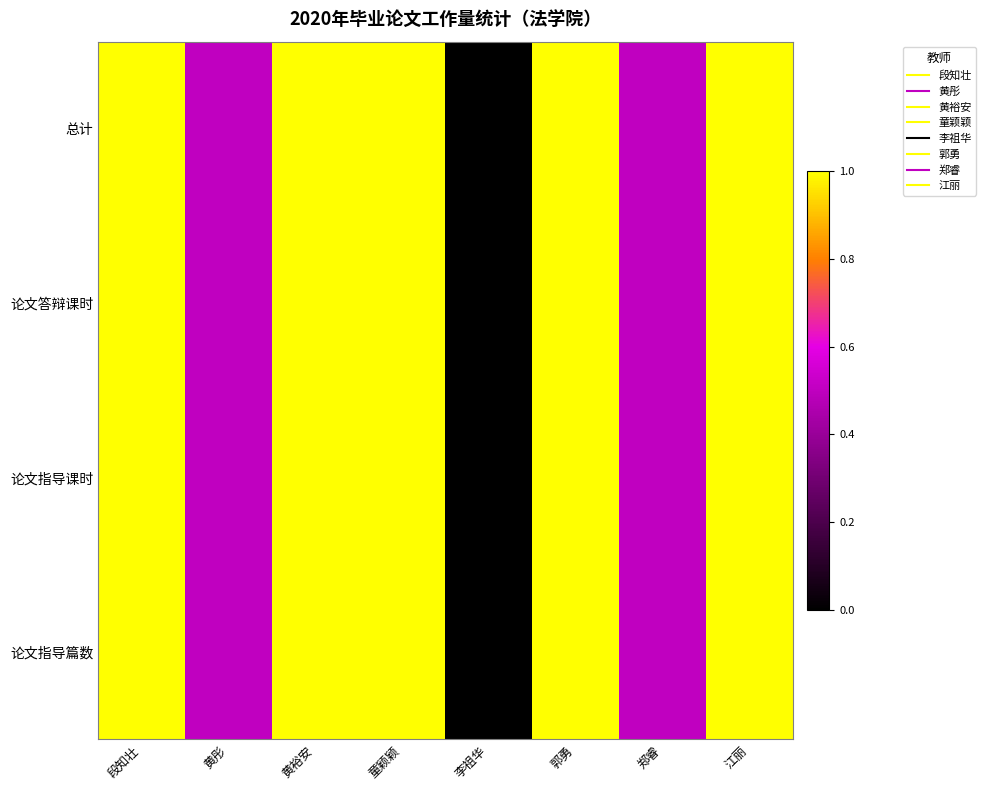

Reading right to left, list all the values displayed in this chart.

论文指导篇数: 江丽=1.0	郑睿=0.5	郭勇=1.0	李祖华=0.0	童颖颖=1.0	黄裕安=1.0	黄彤=0.5	段知壮=1.0
论文指导课时: 江丽=1.0	郑睿=0.5	郭勇=1.0	李祖华=0.0	童颖颖=1.0	黄裕安=1.0	黄彤=0.5	段知壮=1.0
论文答辩课时: 江丽=1.0	郑睿=0.5	郭勇=1.0	李祖华=0.0	童颖颖=1.0	黄裕安=1.0	黄彤=0.5	段知壮=1.0
总计: 江丽=1.0	郑睿=0.5	郭勇=1.0	李祖华=0.0	童颖颖=1.0	黄裕安=1.0	黄彤=0.5	段知壮=1.0